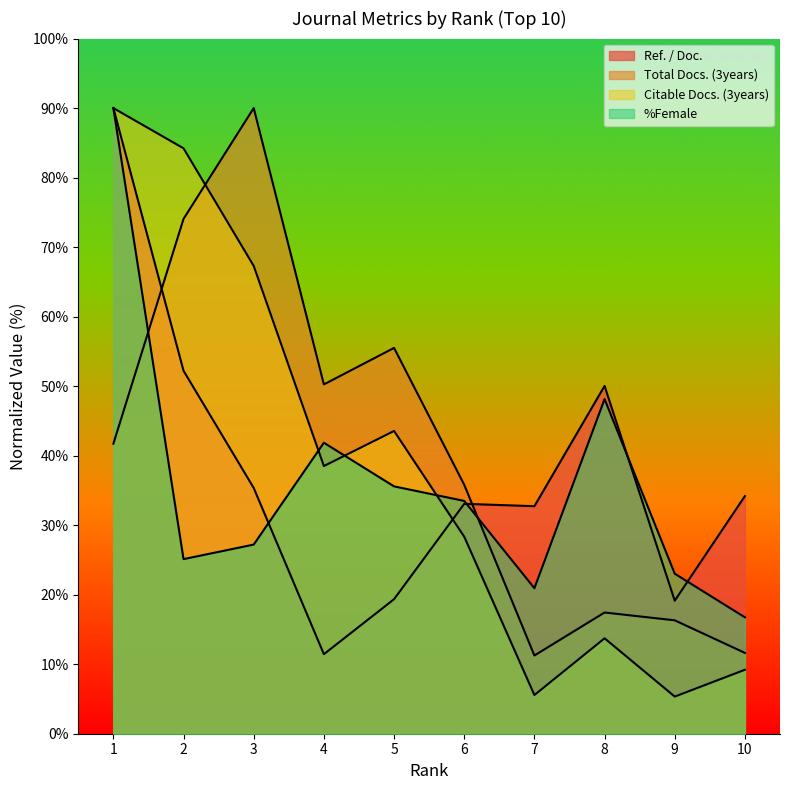

What is the highest value of the Citable Docs. (3years) series?

90.0